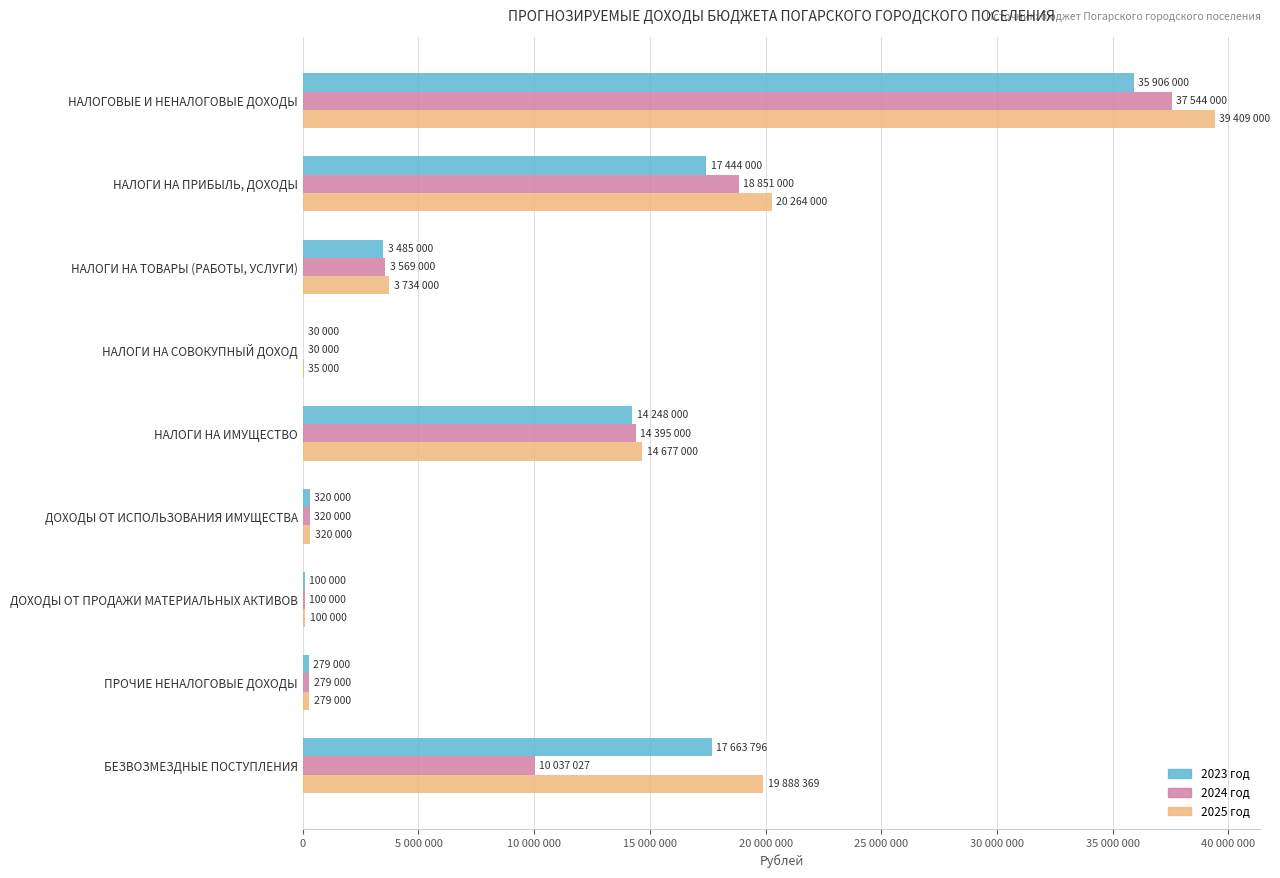

What are all the series names shown in the legend?

2023 год, 2024 год, 2025 год